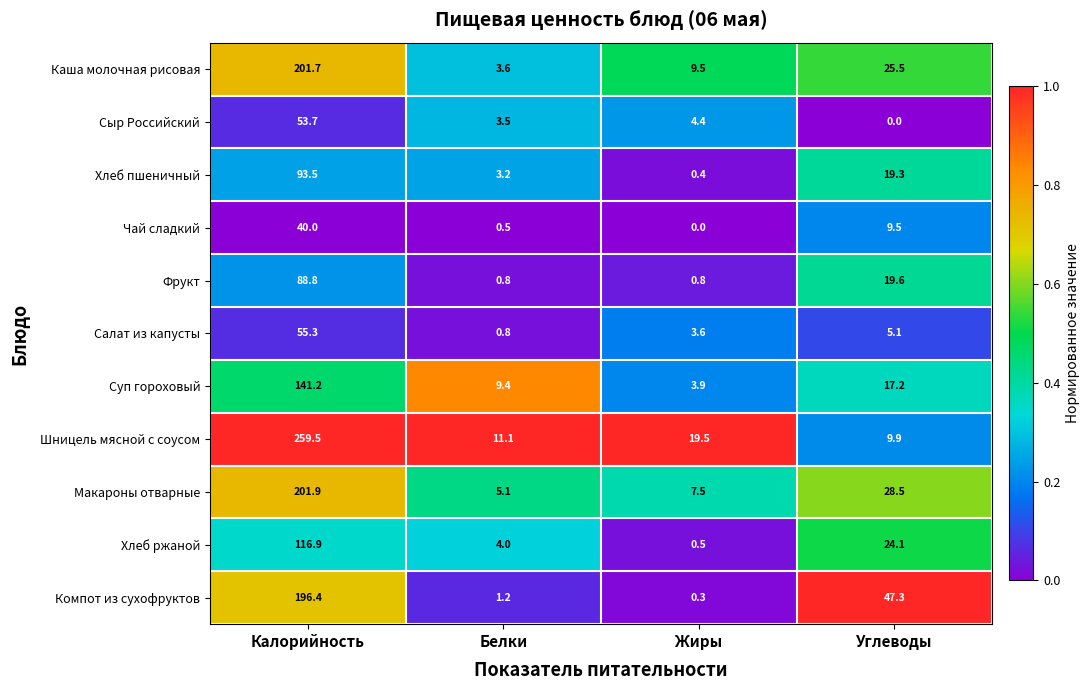

How many series are shown in this chart?

11